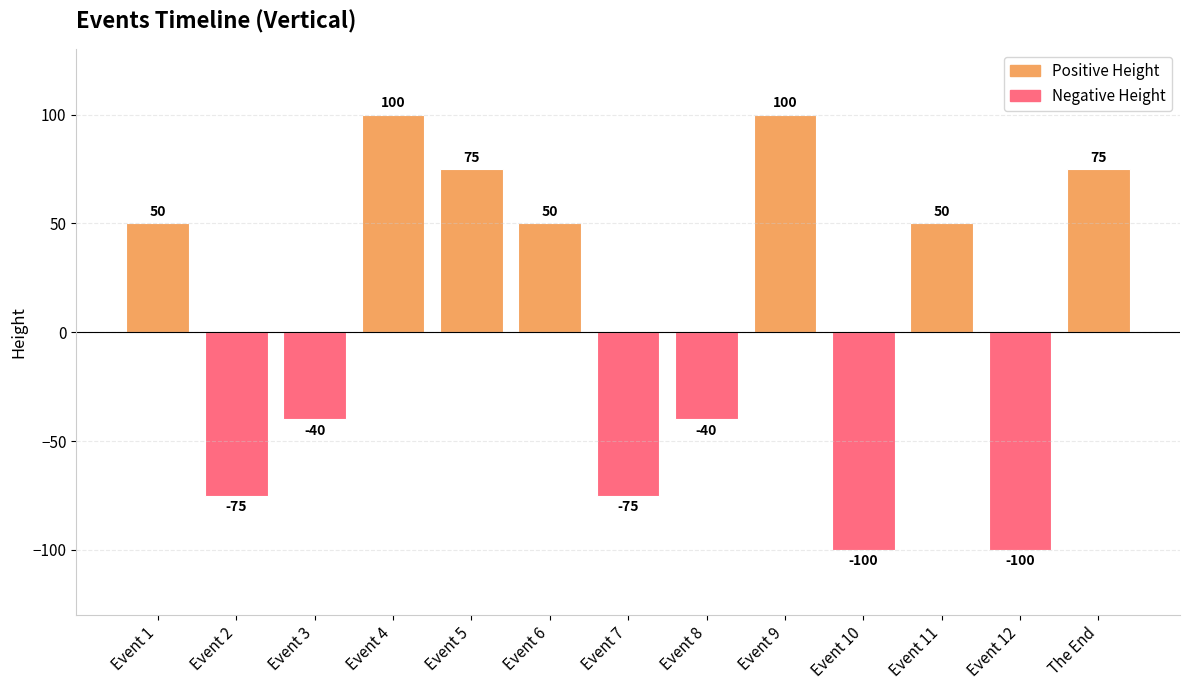

What is the smallest value displayed?

-100